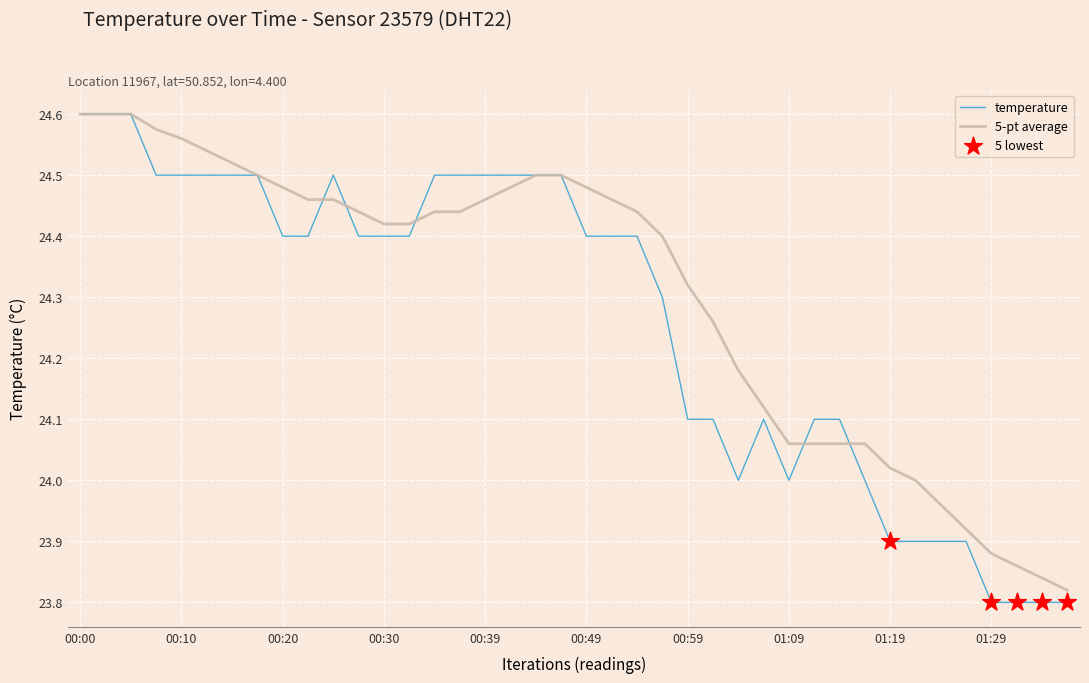

Which series has the largest range (max minus min)?

temperature